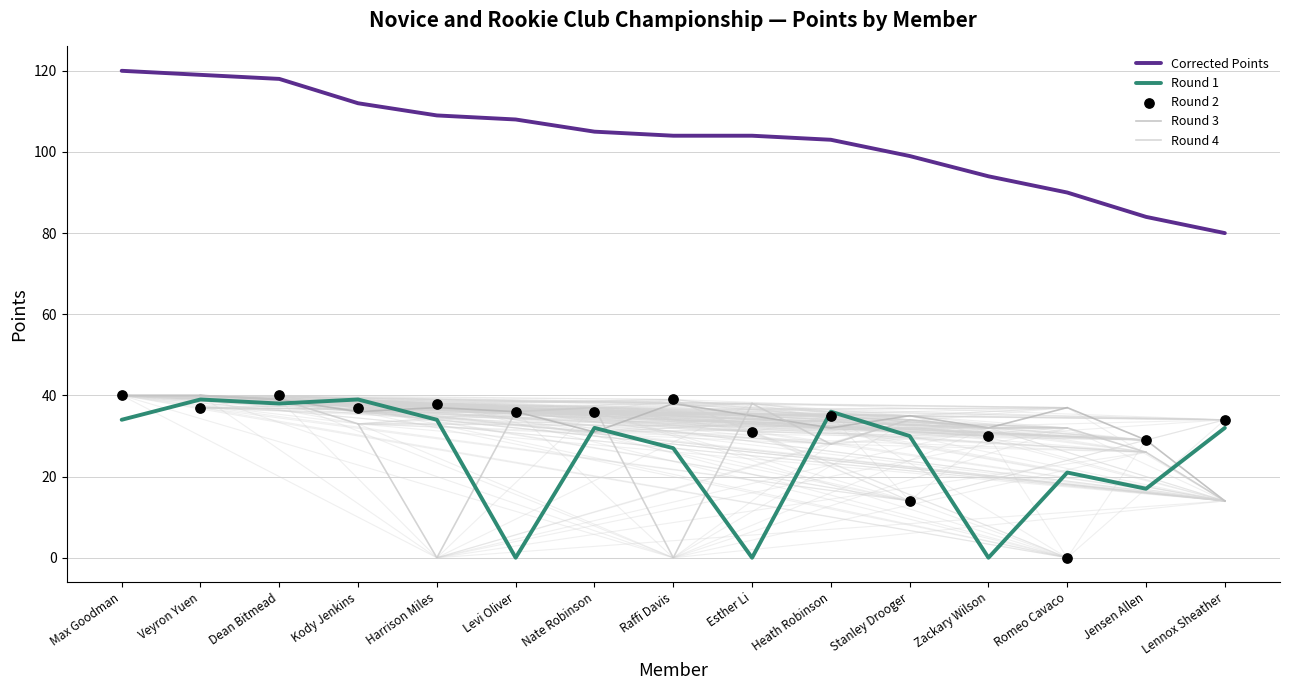

Is the value of Corrected Points at Lennox Sheather greater than the value of Round 3 at Heath Robinson?

Yes